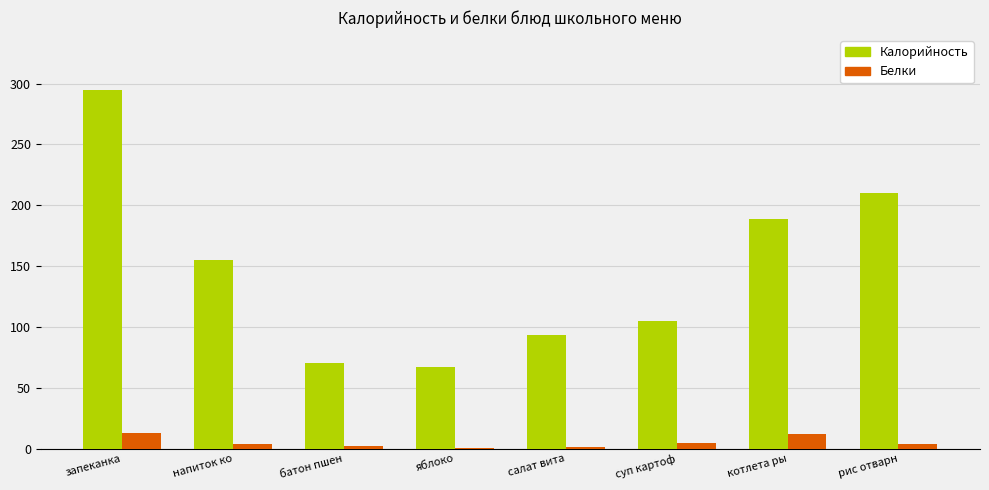

What are all the series names shown in the legend?

Калорийность, Белки